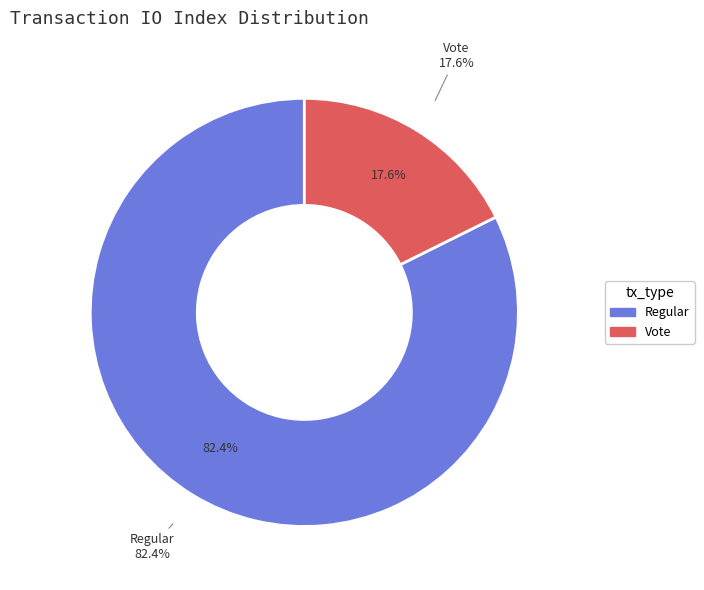

Is it true that Regular (io_index=14) is 71% of the pie?

False